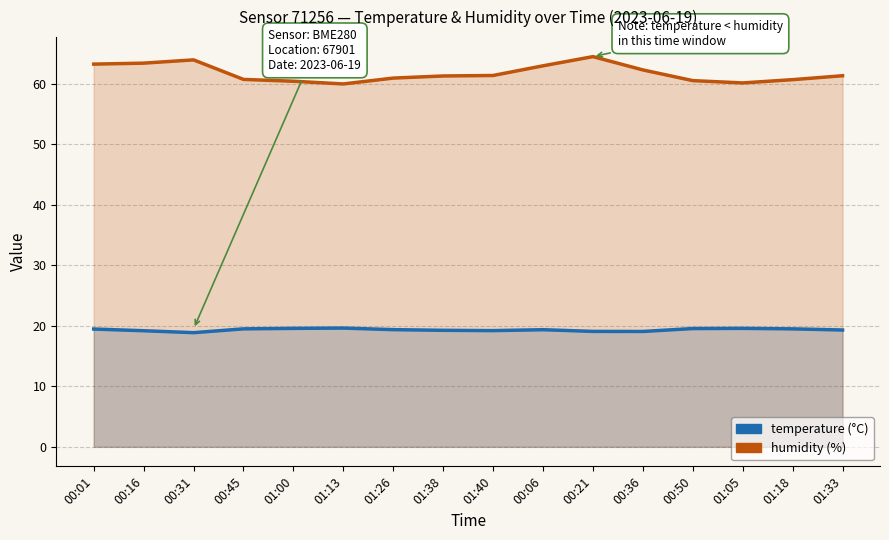

What is the minimum value for temperature?

18.9